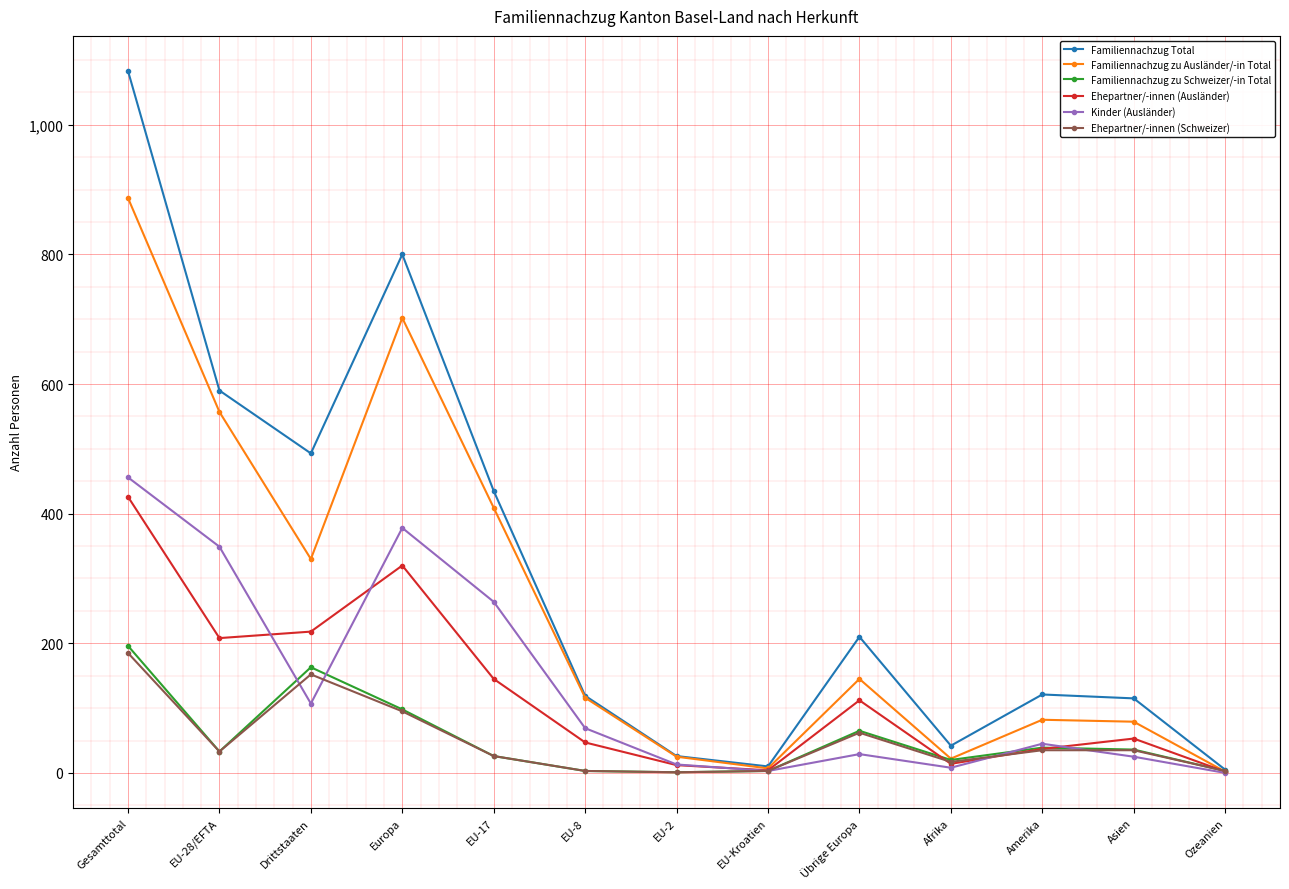

At which category is the sum across all series the highest?

Gesamttotal